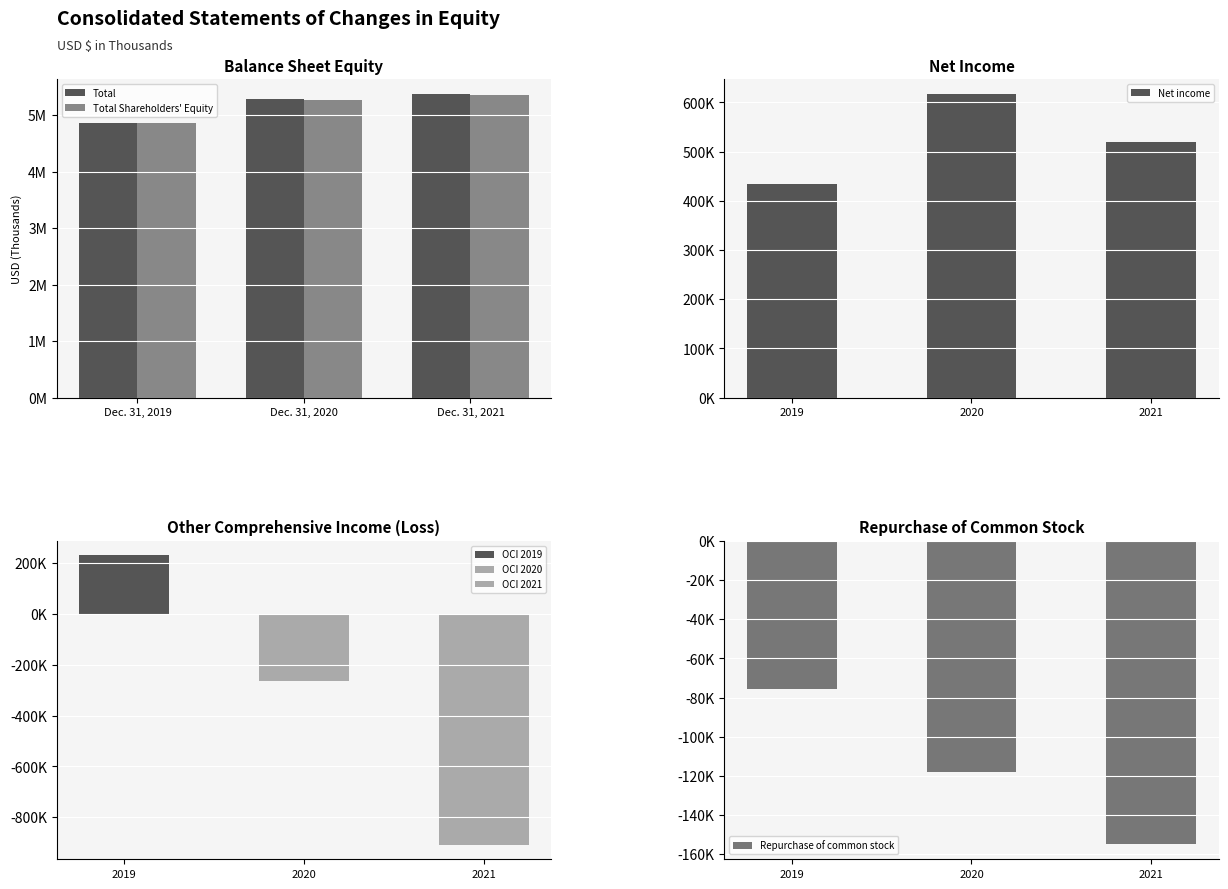

Where does the Repurchase of common stock series first go above -117938?

2019